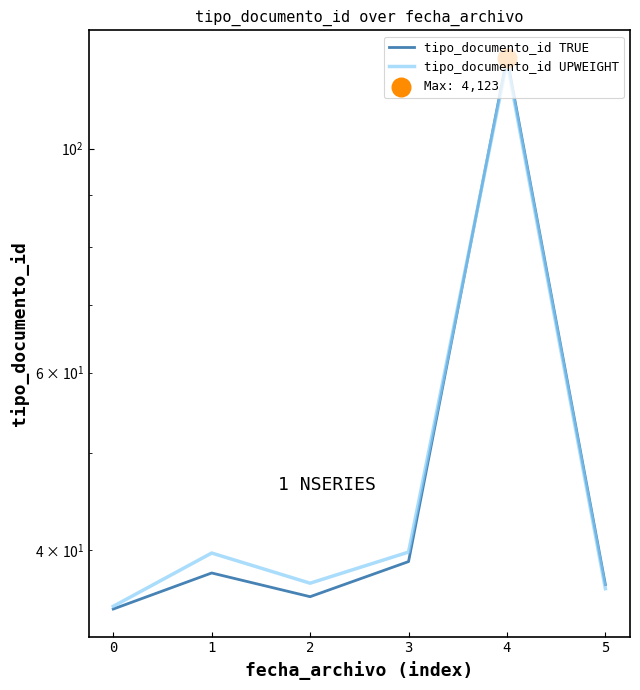

What are all the series names shown in the legend?

tipo_documento_id TRUE, tipo_documento_id UPWEIGHT